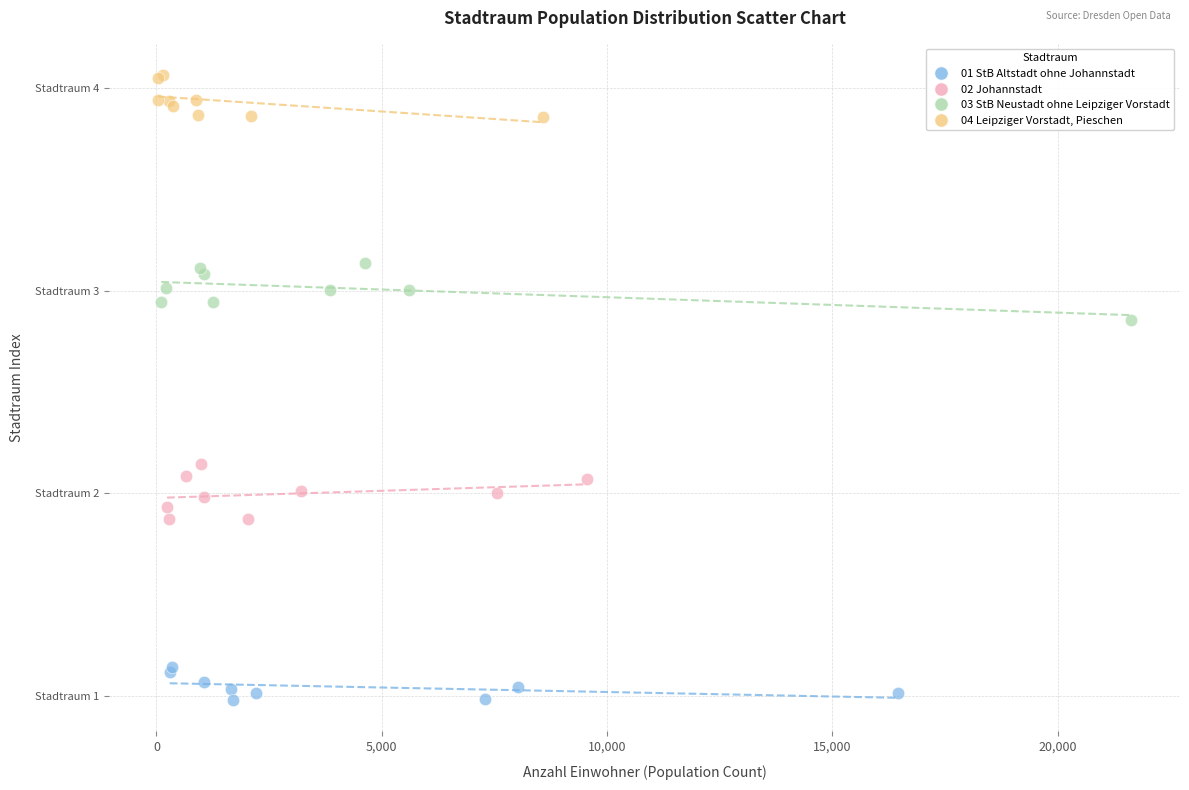

What are all the series names shown in the legend?

01 StB Altstadt ohne Johannstadt, 02 Johannstadt, 03 StB Neustadt ohne Leipziger Vorstadt, 04 Leipziger Vorstadt, Pieschen